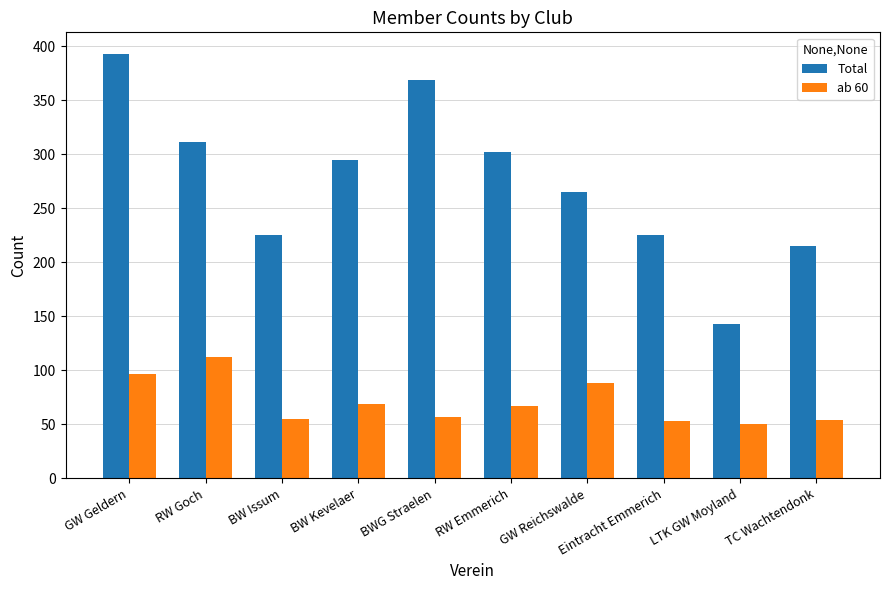

What are all the series names shown in the legend?

Total, ab 60